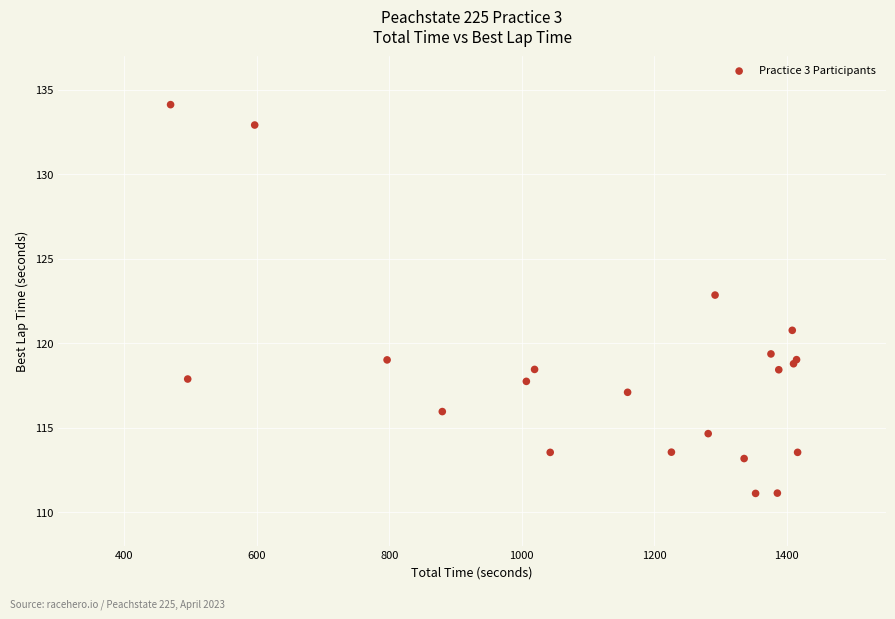

What Y value in the scatter plot is closest to 122?

122.9